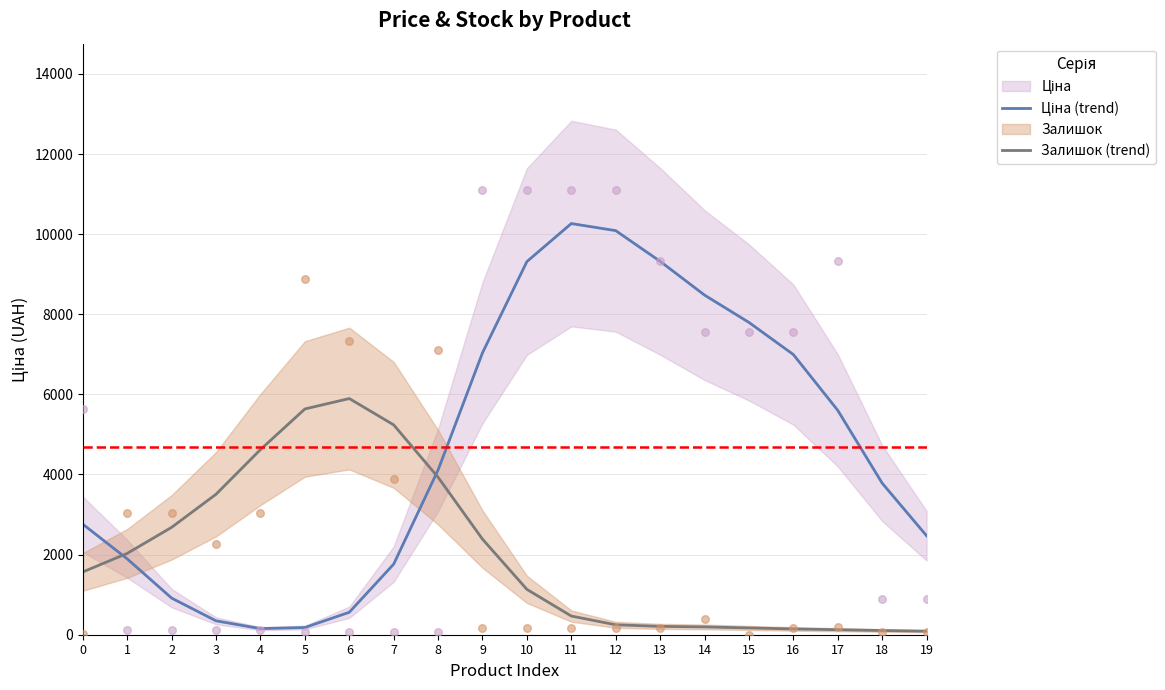

True or false: Залишок (trend) has a value of 1567.3 at 0.

True